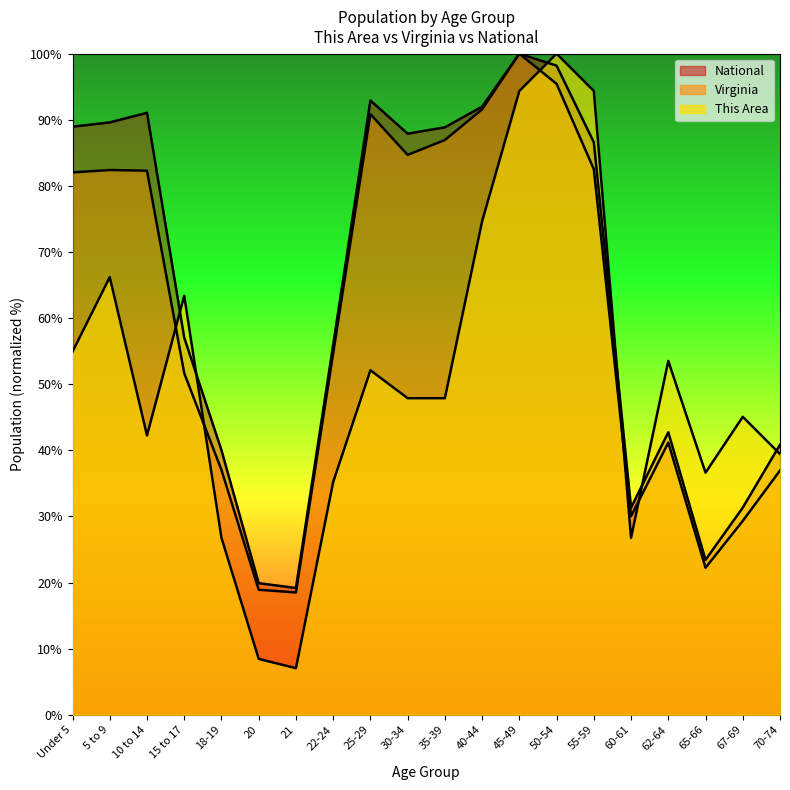

What is the smallest value displayed?

7.0